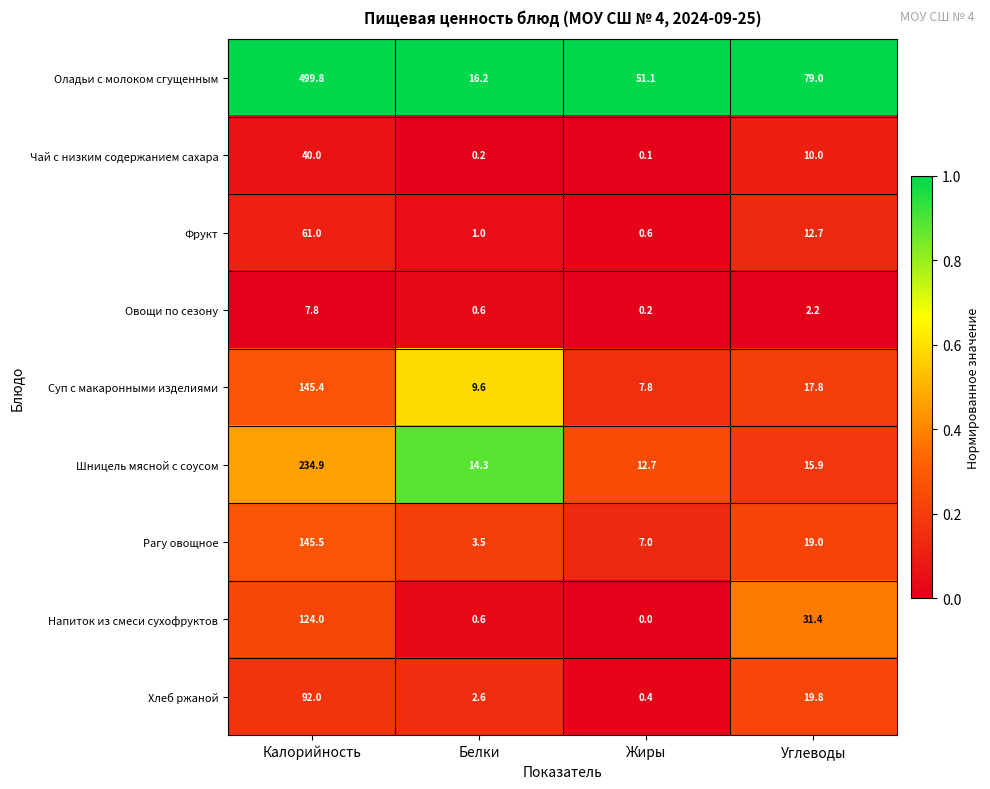

At Углеводы, list the series in order from largest to smallest.

Оладьи с молоком сгущенным, Напиток из смеси сухофруктов, Хлеб ржаной, Рагу овощное, Суп с макаронными изделиями, Шницель мясной с соусом, Фрукт, Чай с низким содержанием сахара, Овощи по сезону